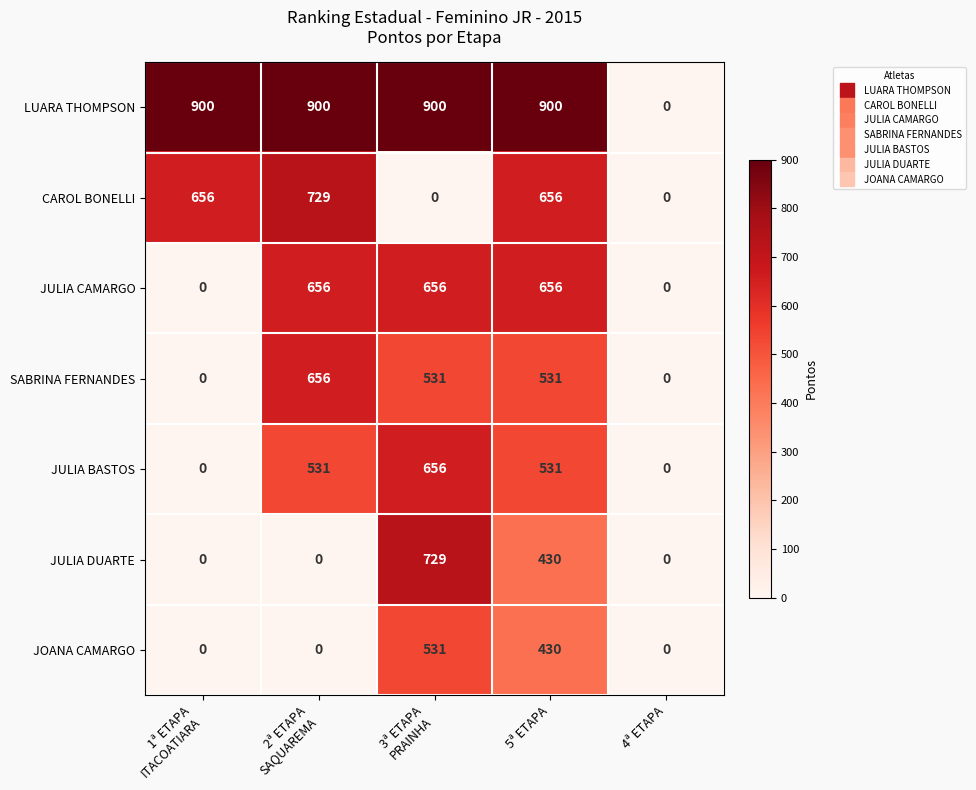

The value of JULIA BASTOS at 4ª ETAPA is 328. True or false?

False